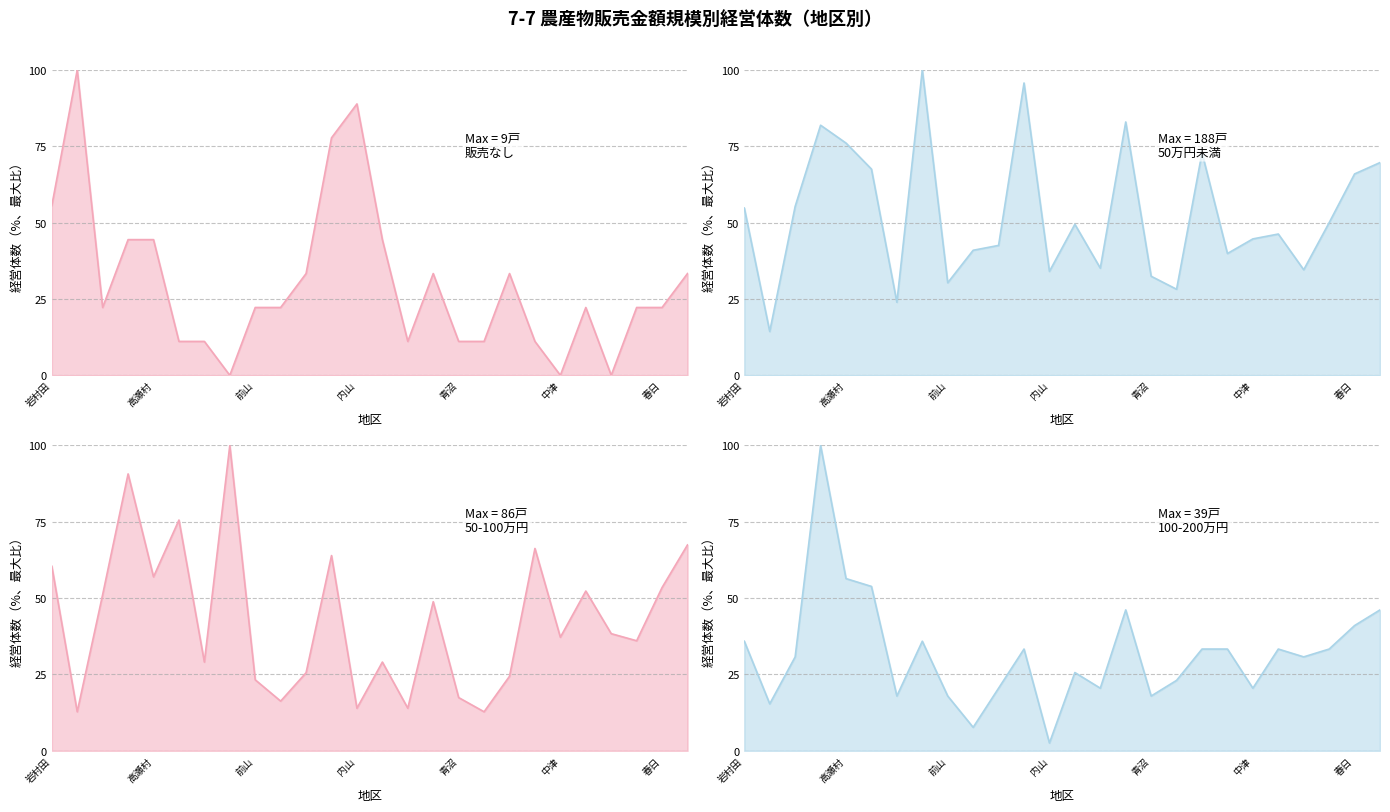

What is the sum of all 50万円未満 values?

1369.7